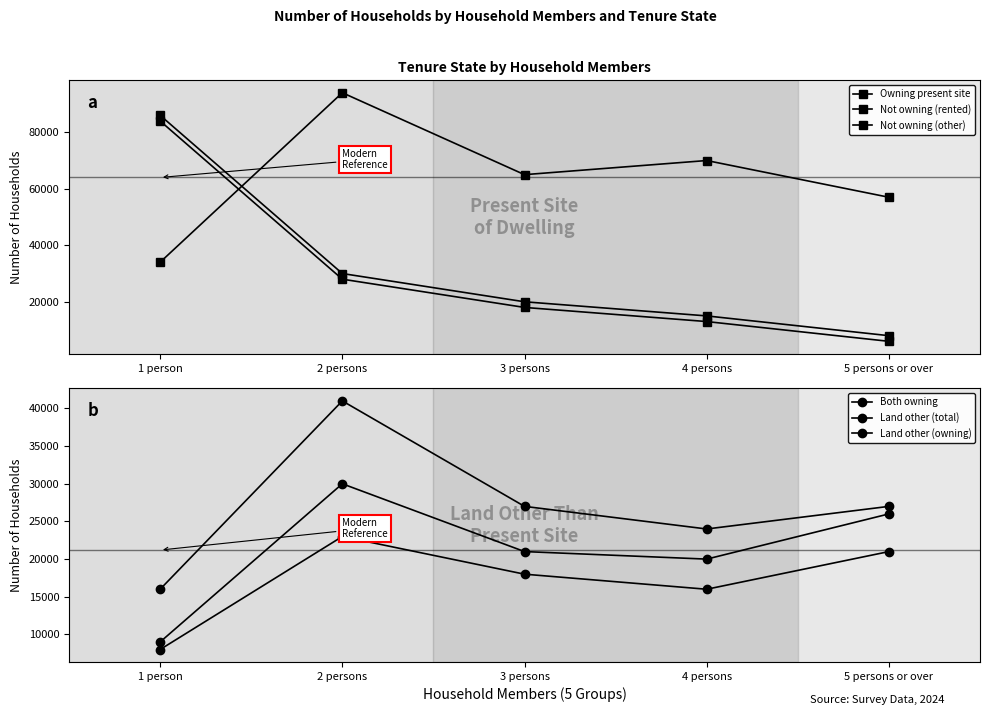

Does the chart display data point markers on the line(s)?

Yes